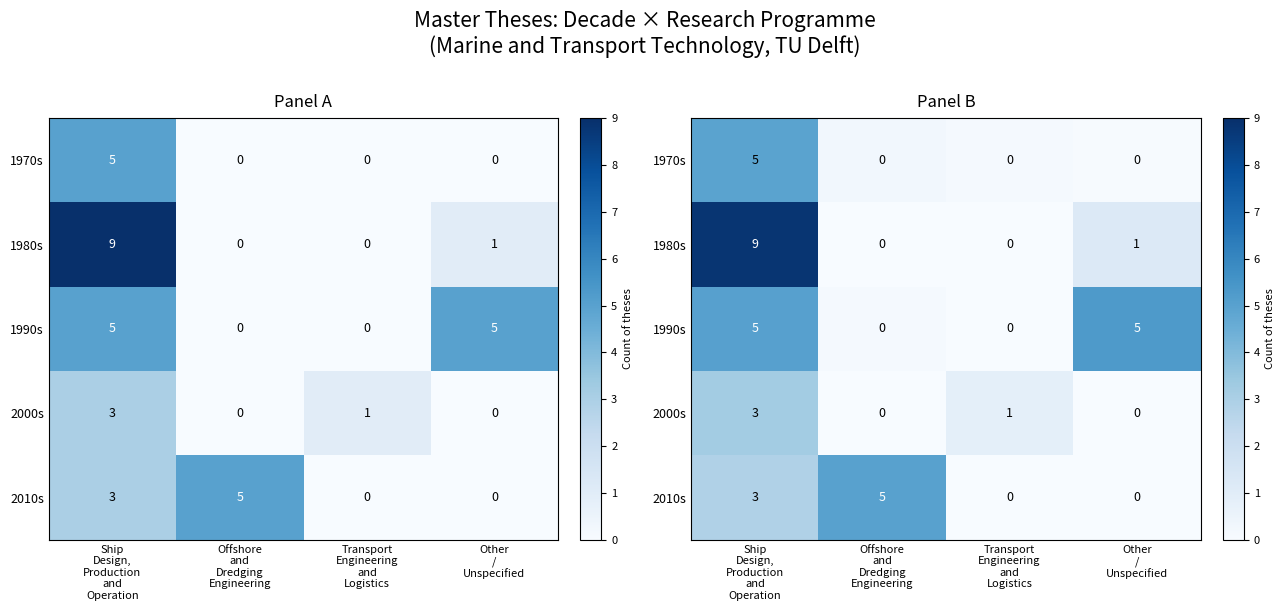

How many data points in 2010s are less than 2?

2